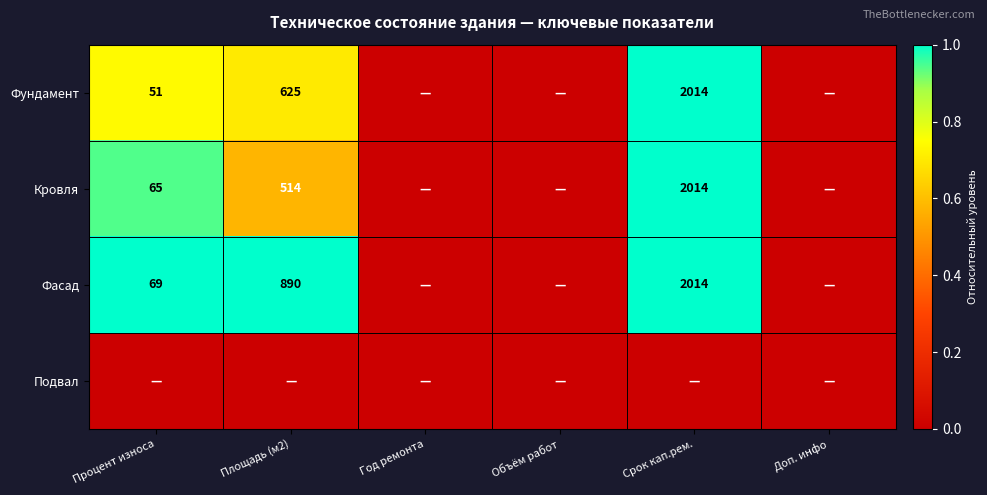

At how many categories does at least one series exceed 0?

3